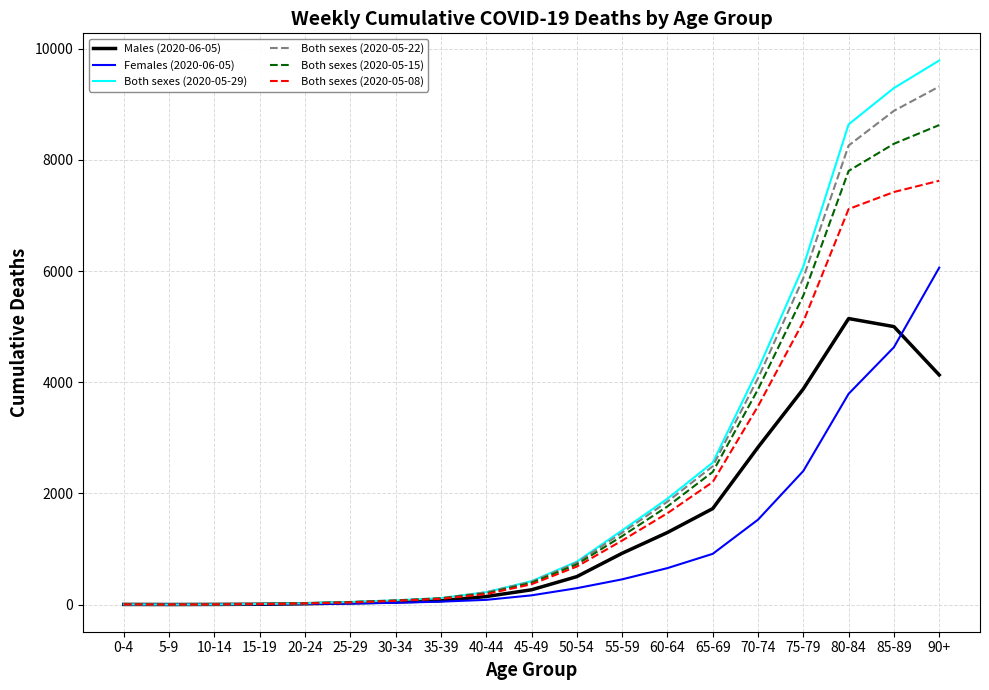

The value of Both sexes (2020-05-22) at 85-89 is 8884. True or false?

True